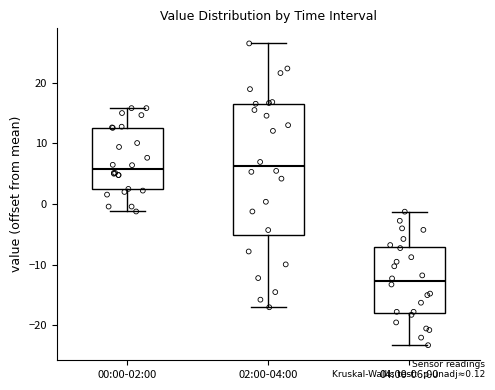

Where does the median line of the box for 00:00-02:00 sit on the y-axis? The values are not printed on the chart, so give them approximately, as read against the axis.

6